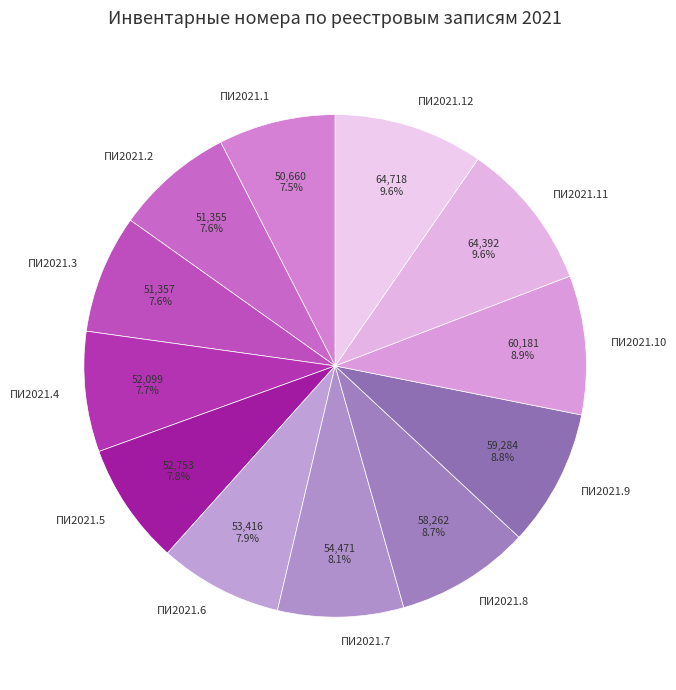

Does ПИ2021.7 represent more than half of the total?

No